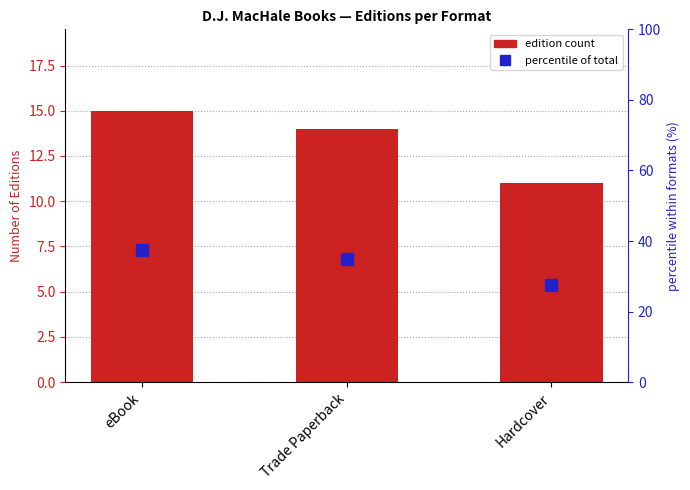

Between eBook and Hardcover, which is larger?

eBook